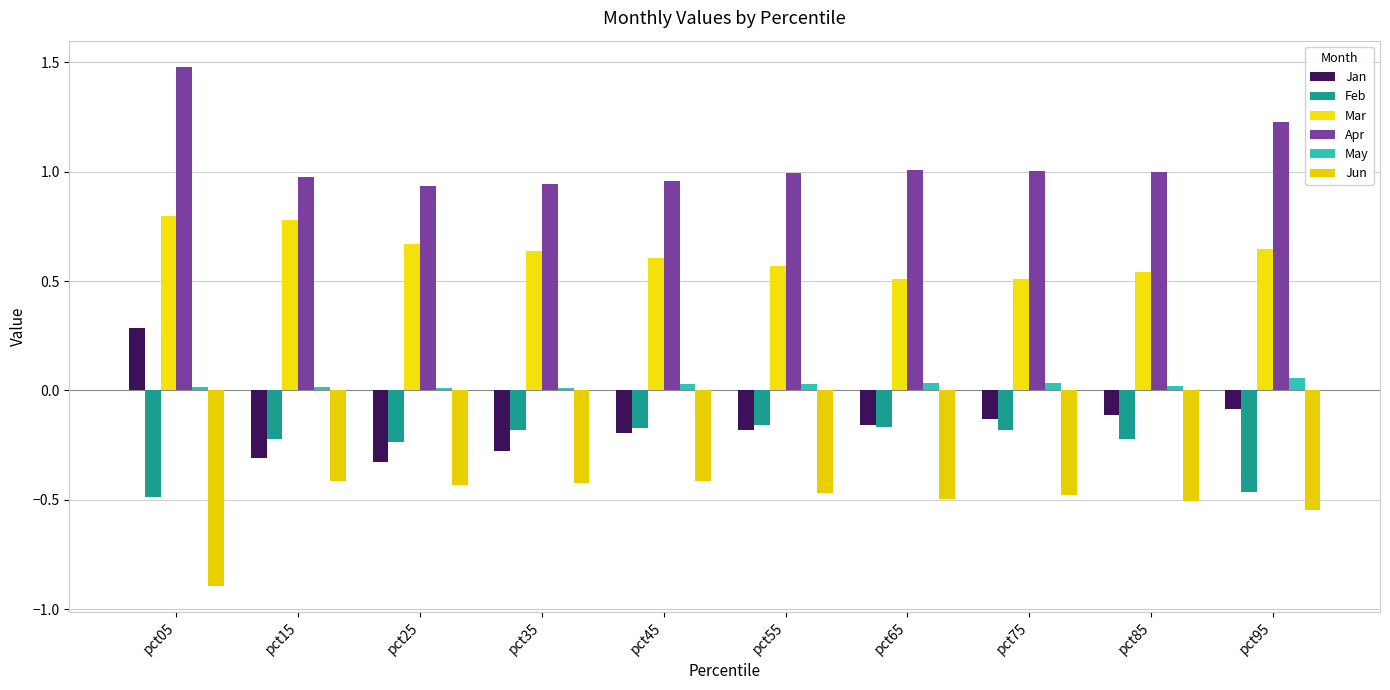

The value of Mar at pct55 is 0.1. True or false?

False